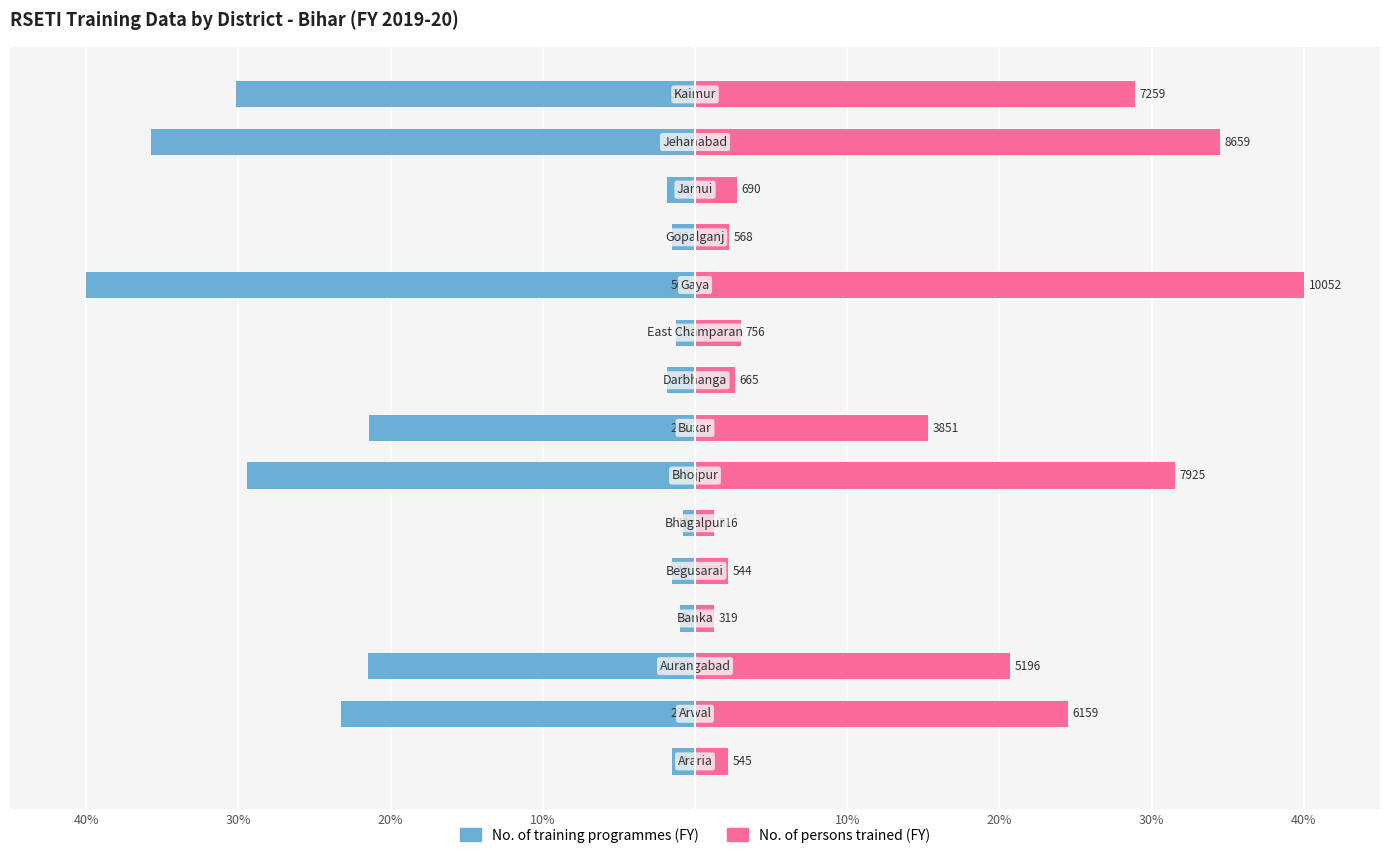

What is the approximate value of No. of training programmes (FY) at 14?

-30.2